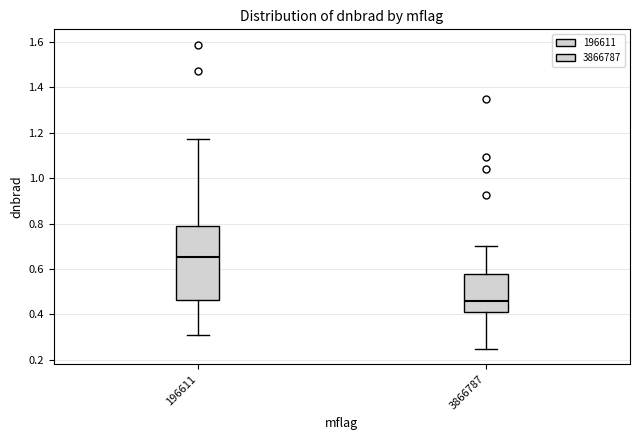

Where is the lower edge of the box at x = 196611 on the y-axis? The values are not printed on the chart, so give them approximately, as read against the axis.

0.46